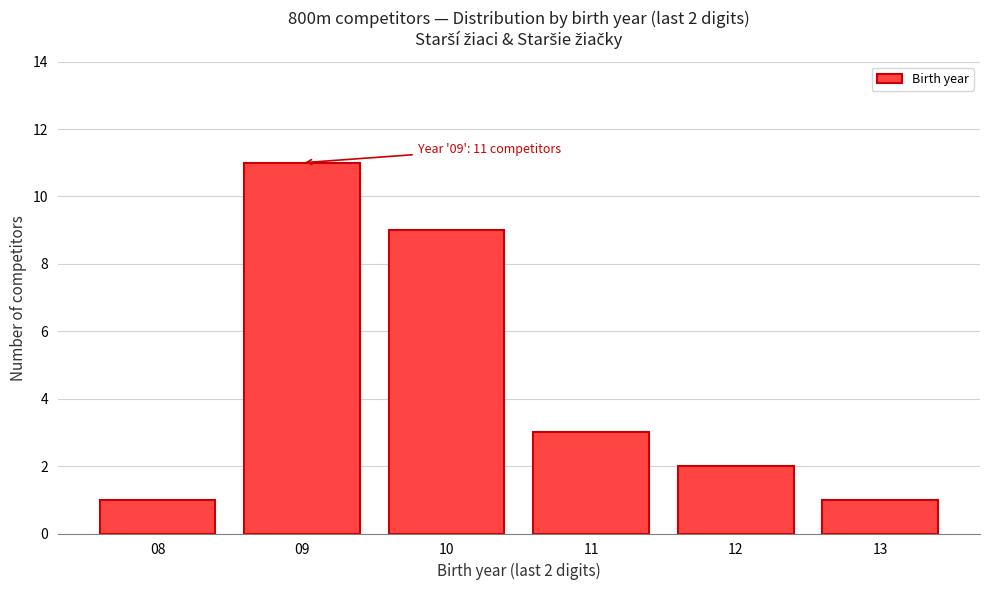

Reading right to left, what are all the values shown in this chart?

13=1	12=2	11=3	10=9	09=11	08=1